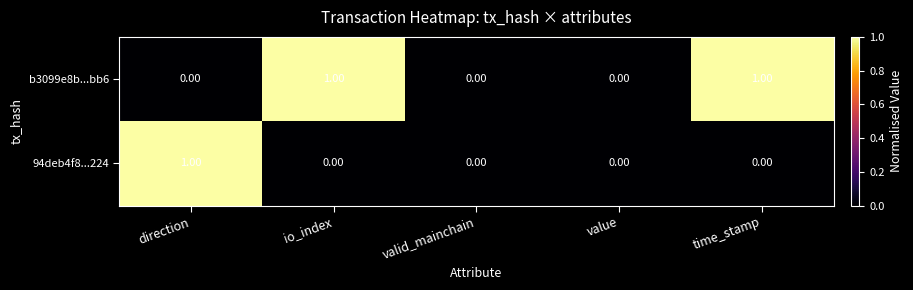

Is the value of 94deb4f8...224 at io_index greater than the value of b3099e8b...bb6 at time_stamp?

No